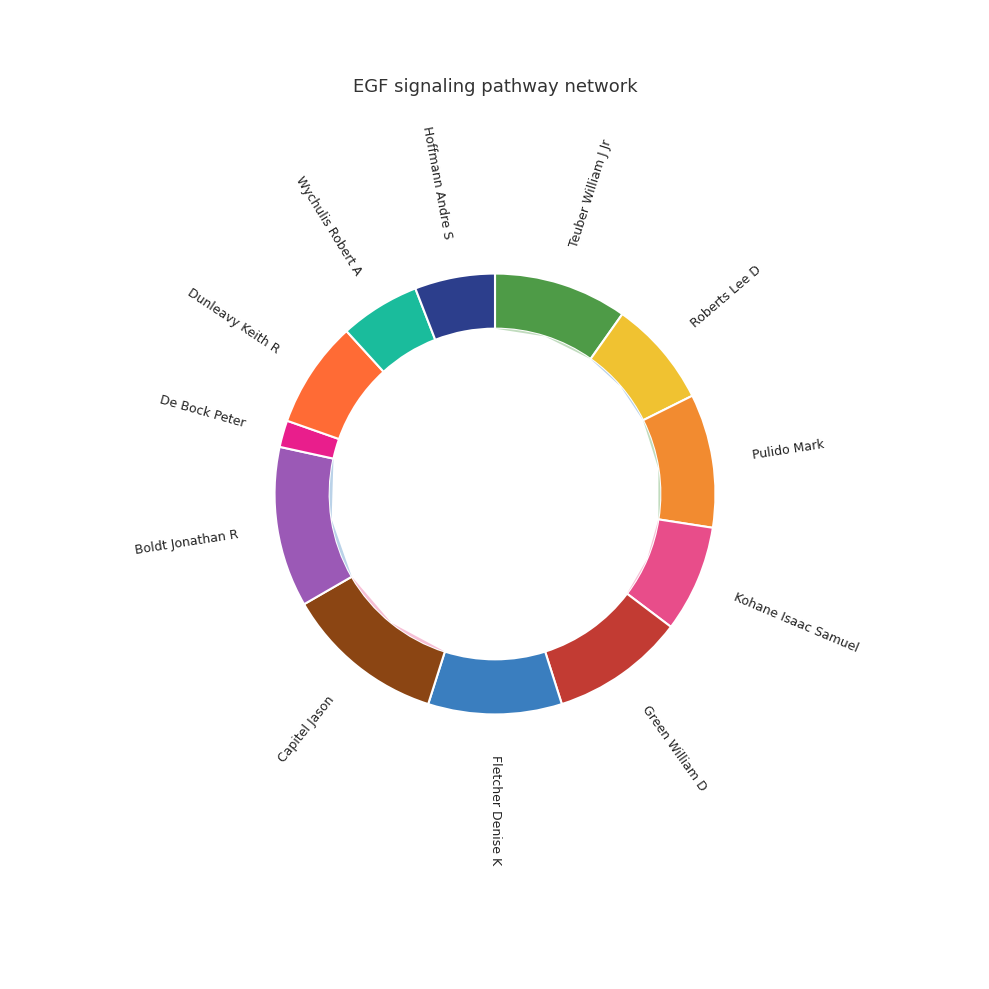

Which category has the biggest portion of the pie?

Capitel Jason